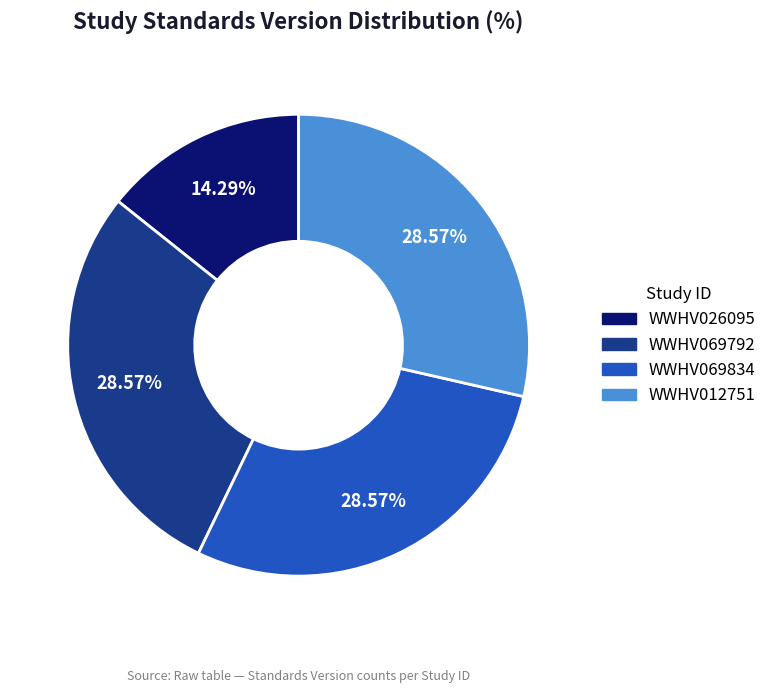

Which category has the smallest portion of the pie?

WWHV026095